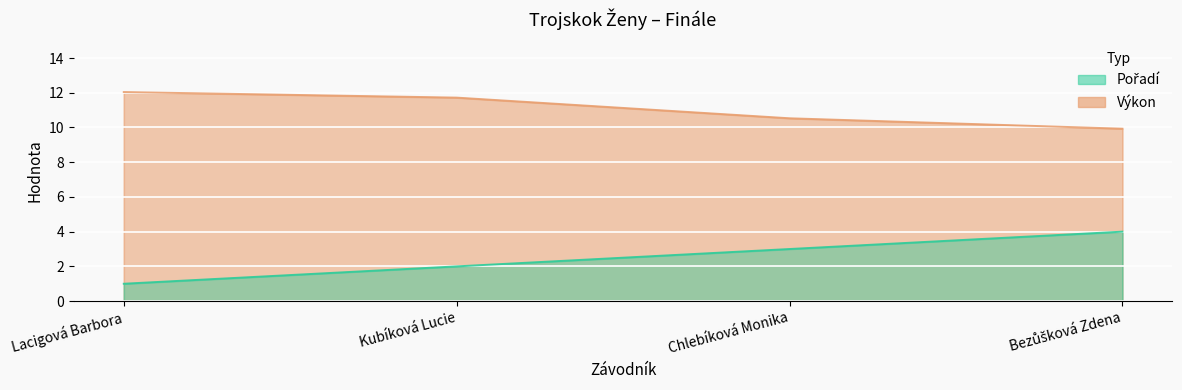

Reading right to left, transcribe all the data shown in this chart.

Pořadí: 4.0	3.0	2.0	1.0
Výkon: 9.9	10.5	11.7	12.0